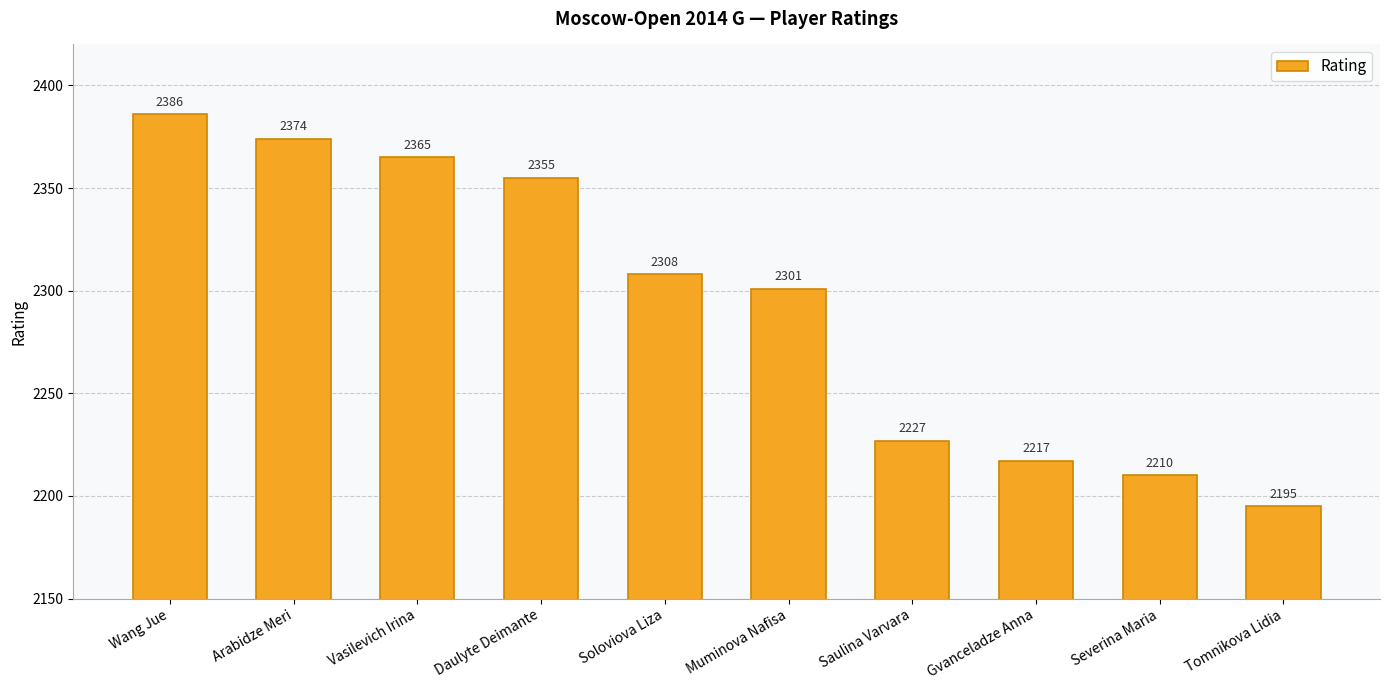

Reading left to right, transcribe all the data shown in this chart.

Wang Jue=2386	Arabidze Meri=2374	Vasilevich Irina=2365	Daulyte Deimante=2355	Soloviova Liza=2308	Muminova Nafisa=2301	Saulina Varvara=2227	Gvanceladze Anna=2217	Severina Maria=2210	Tomnikova Lidia=2195